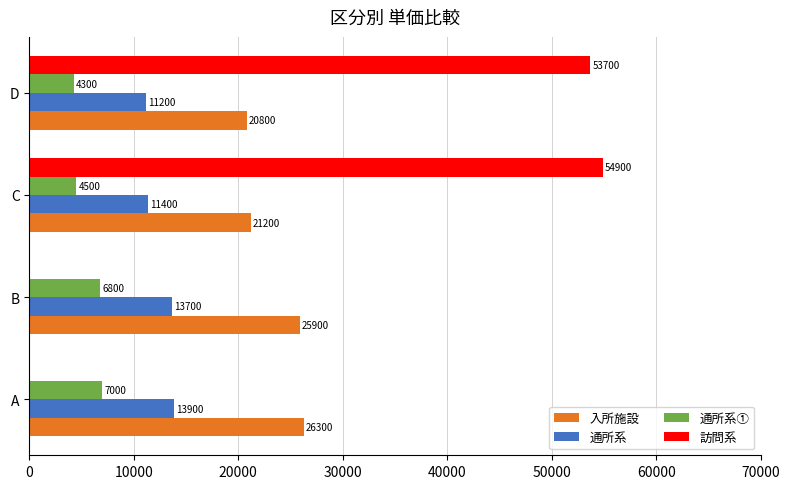

Where is 訪問系 nearest to the value 27450?

D